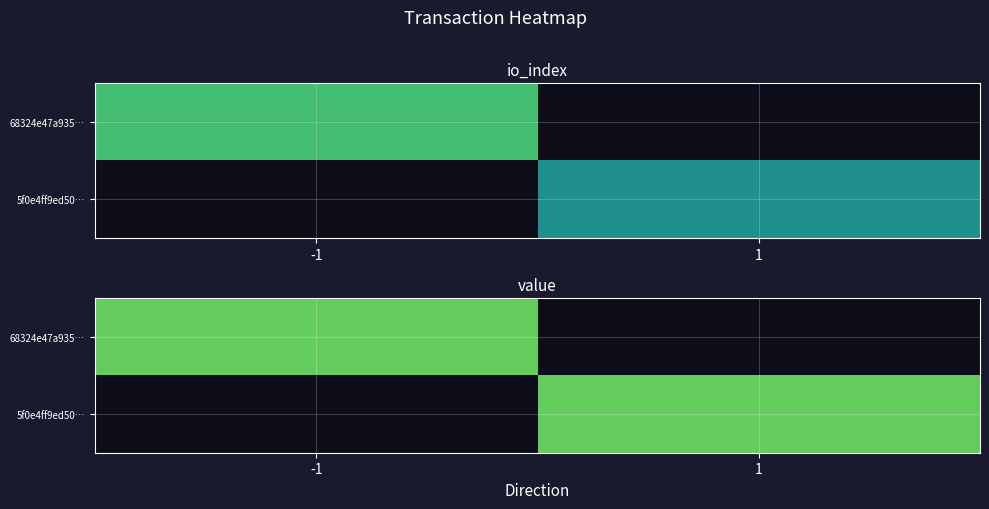

Is it true that 68324e47a9350b2d296097b83c4f67196a5cad0 equals 1.0 at valid_mainchain?

True